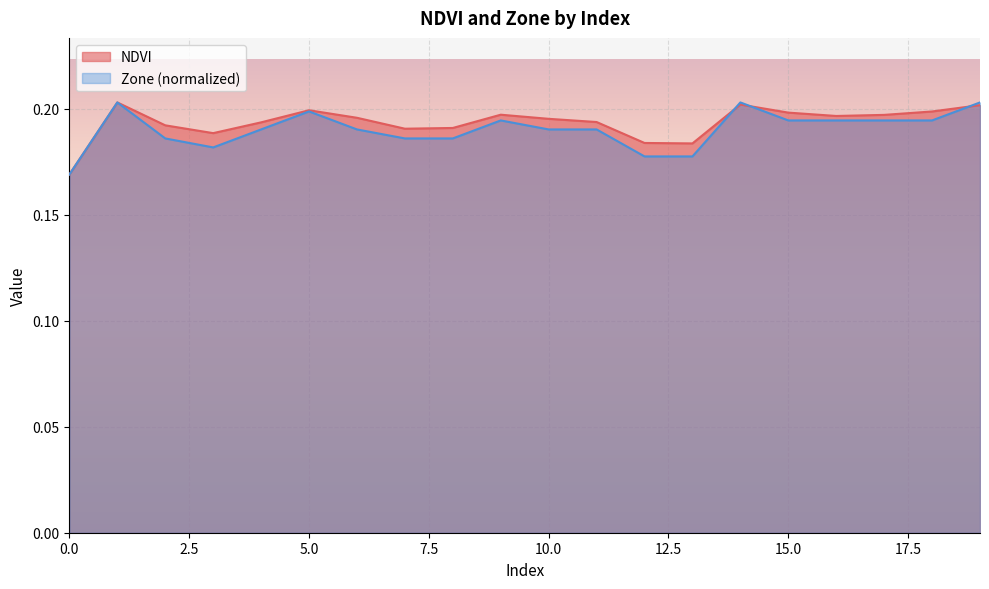

True or false: Zone has a value of 0.2 at 11.

True